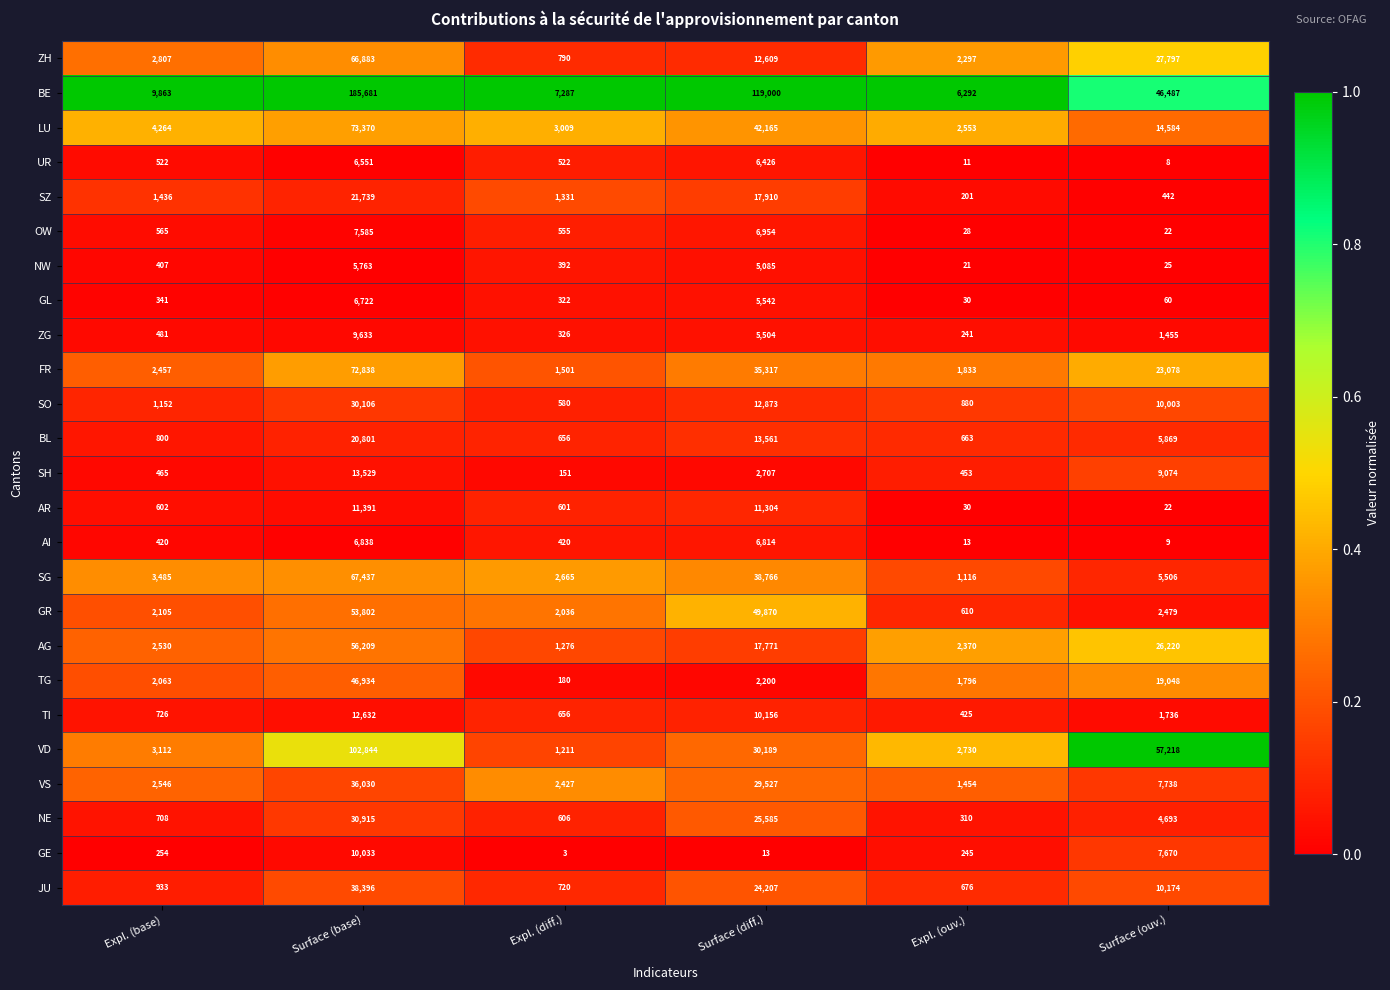

Which series has the largest total across all categories?

BE